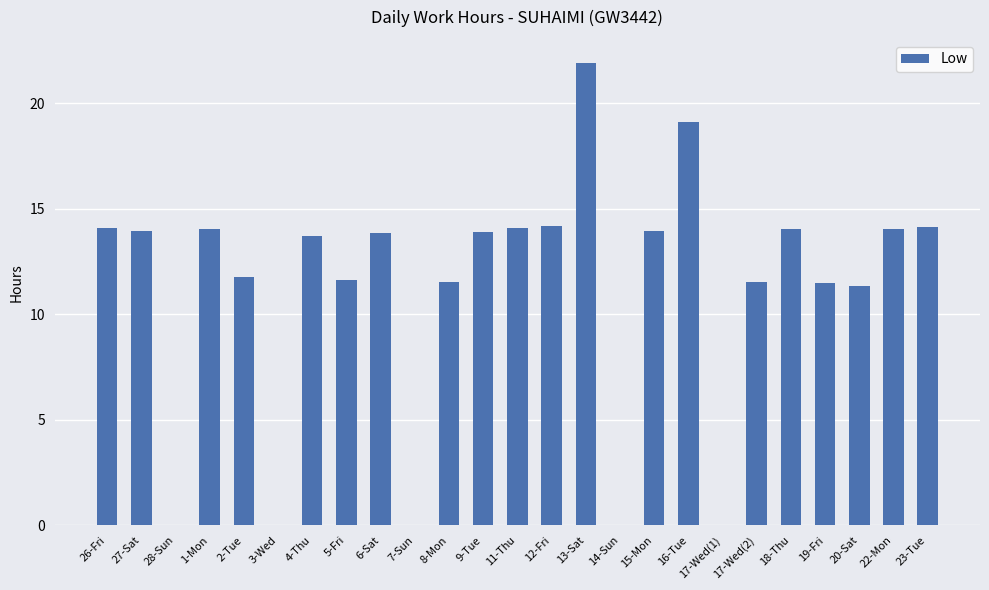

Count the number of categories in the chart.

25